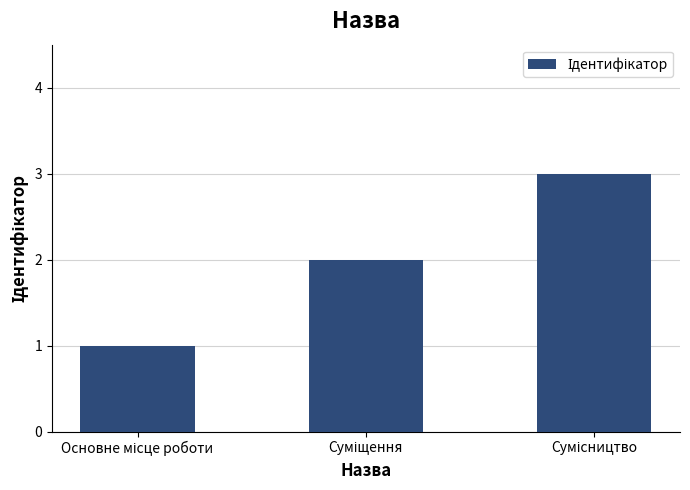

What is the sum of all values?

6